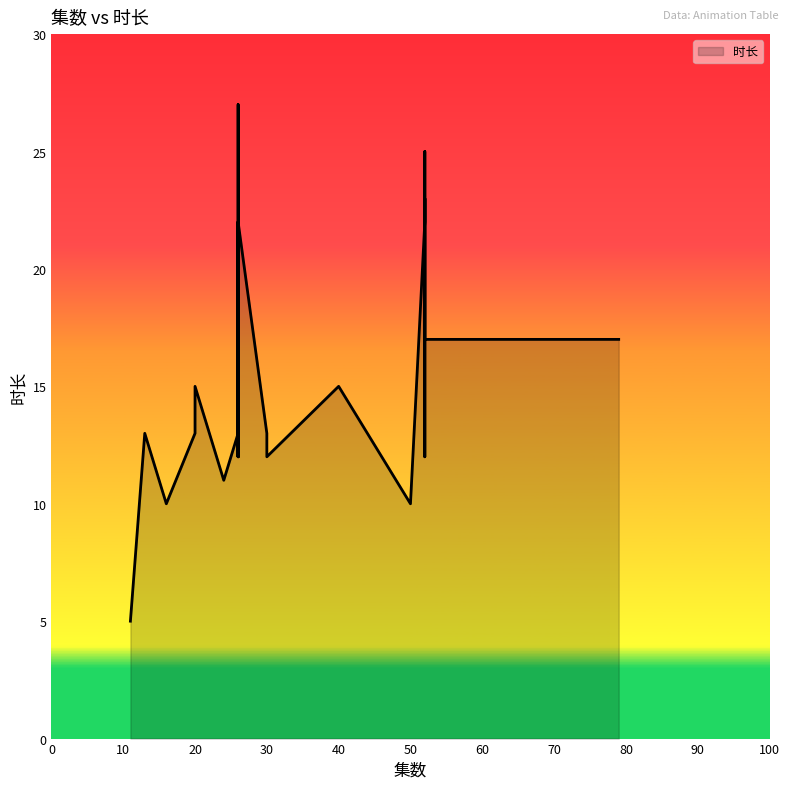

Which has a higher value, 26 or 50?

26